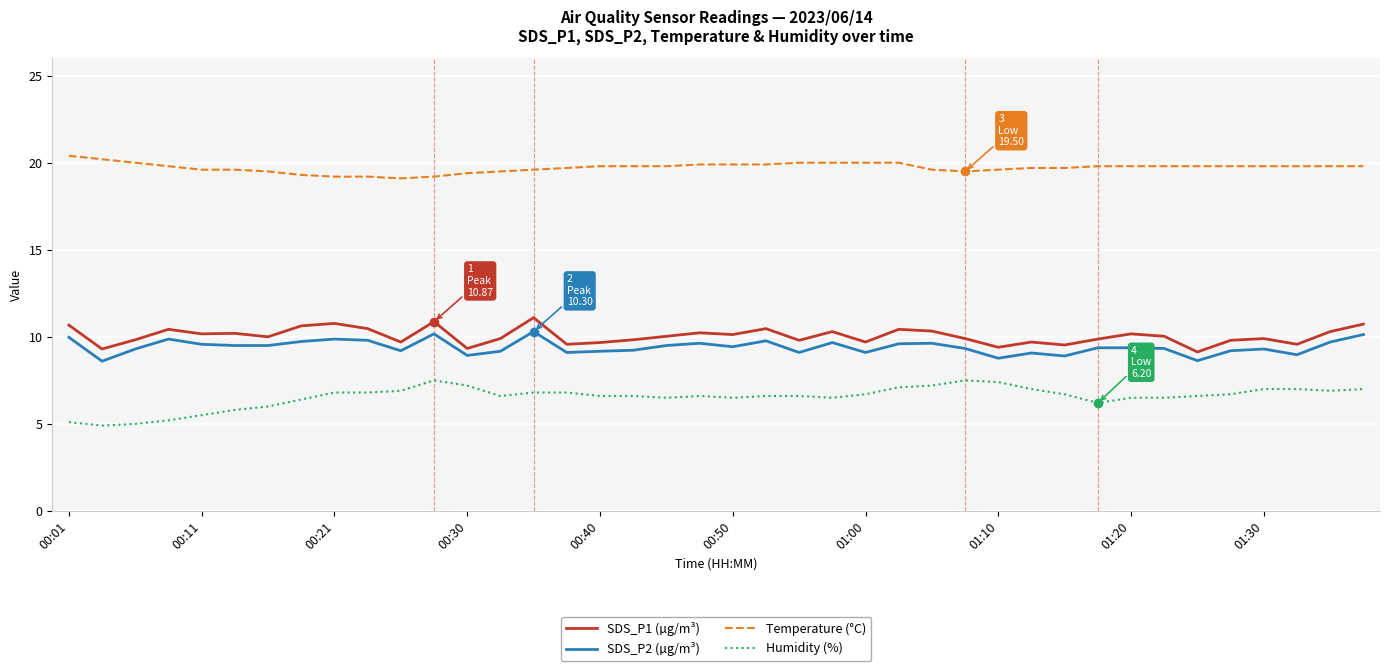

Rank the series by their maximum value, from highest to lowest.

Temperature (°C), SDS_P1 (µg/m³), SDS_P2 (µg/m³), Humidity (%)